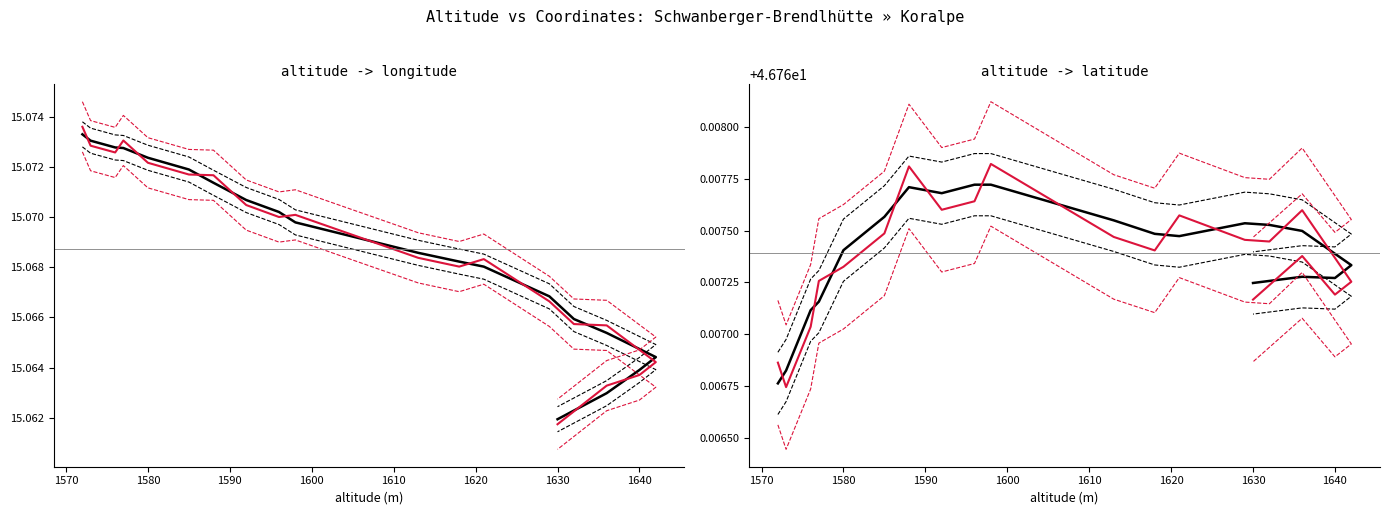

How many data points does each series have?

20